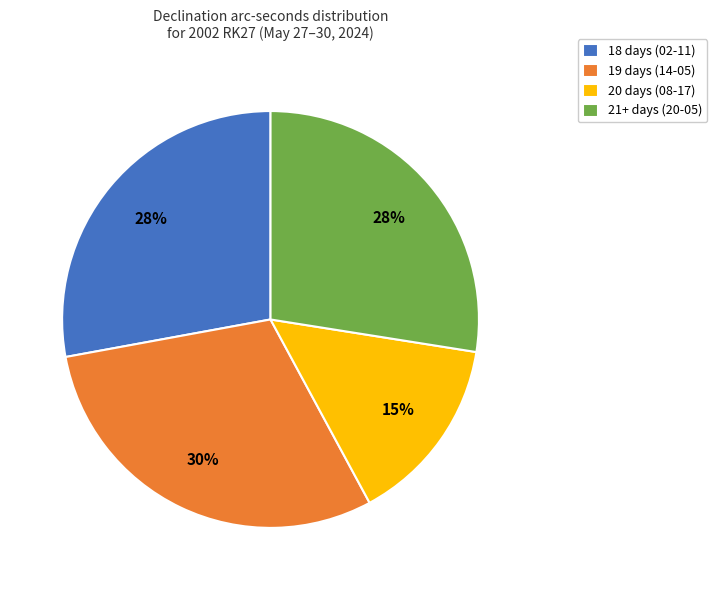

To the nearest percent, what is the average slice percentage?

25%